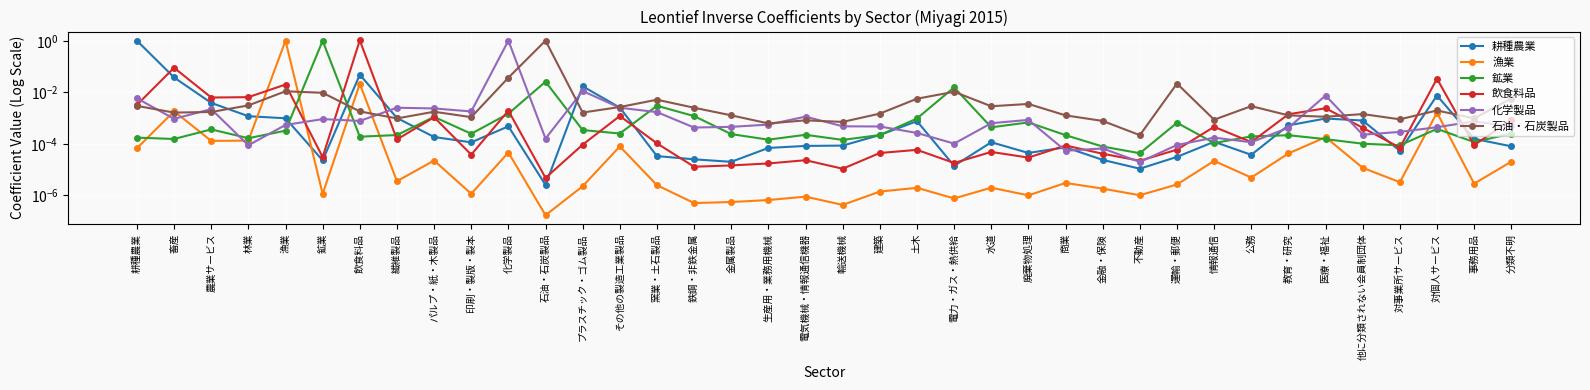

The value of 飲食料品 at 漁業 is 0.0. True or false?

False